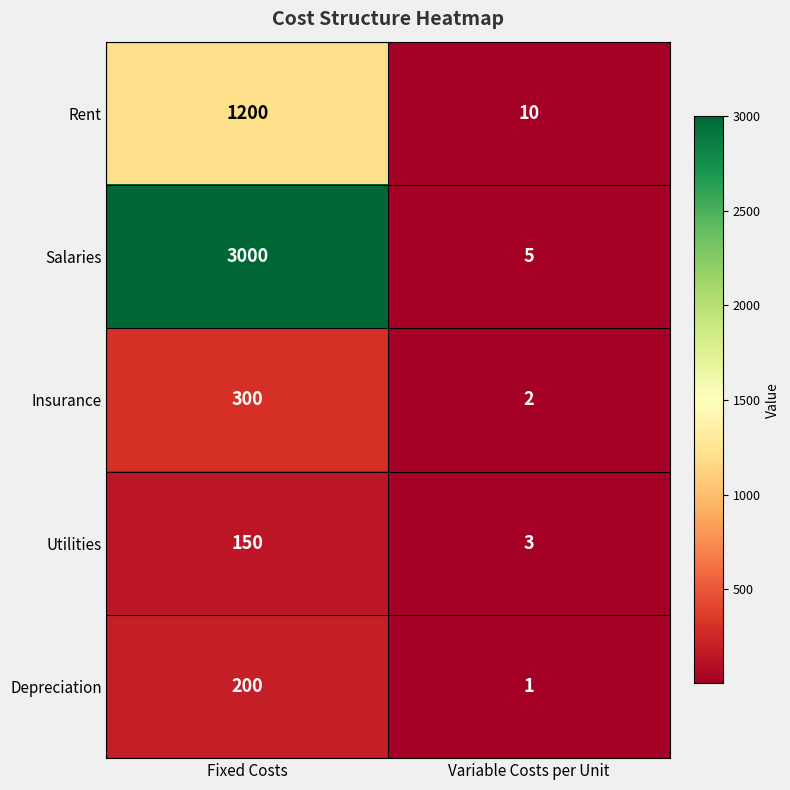

Reading left to right, transcribe all the data shown in this chart.

Rent: Fixed Costs=1200	Variable Costs per Unit=10
Salaries: Fixed Costs=3000	Variable Costs per Unit=5
Insurance: Fixed Costs=300	Variable Costs per Unit=2
Utilities: Fixed Costs=150	Variable Costs per Unit=3
Depreciation: Fixed Costs=200	Variable Costs per Unit=1